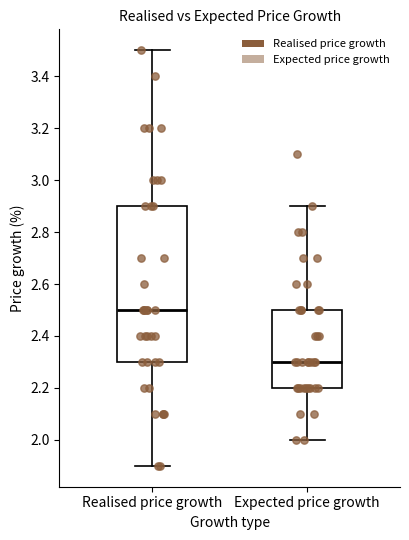

Which box has the lowest median line?

Expected price growth